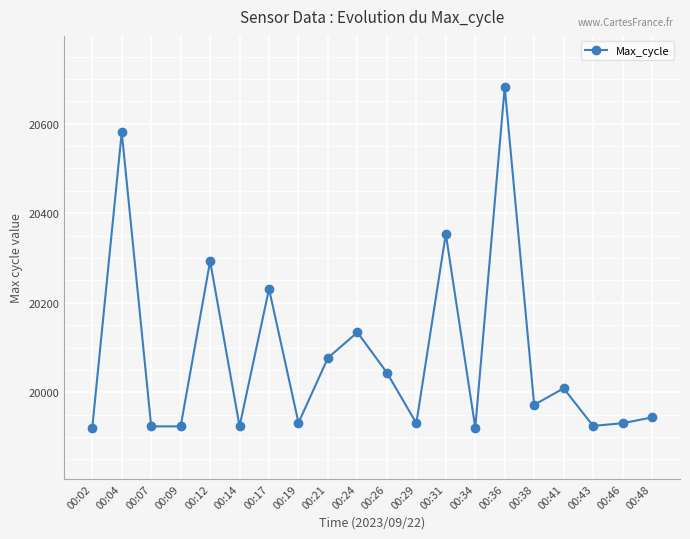

How many interior local peaks (higher than both neighbors) does the data have?

7